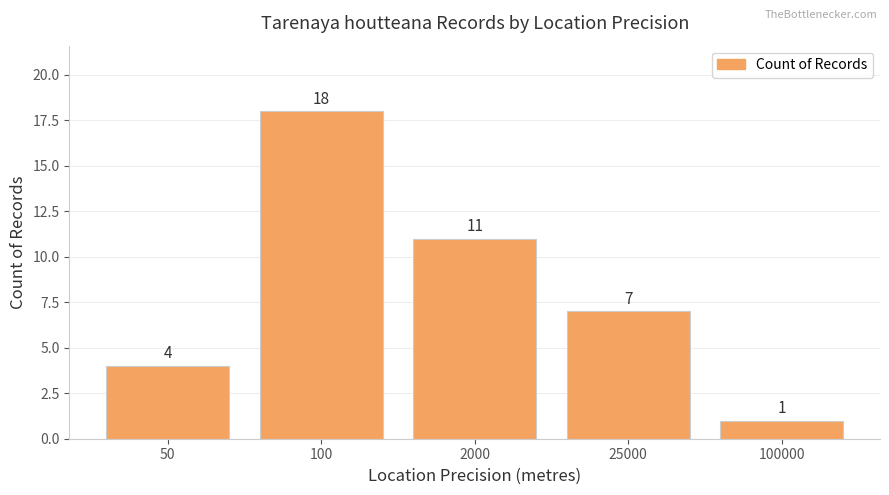

What is the approximate value at 50, to the nearest 5?

5